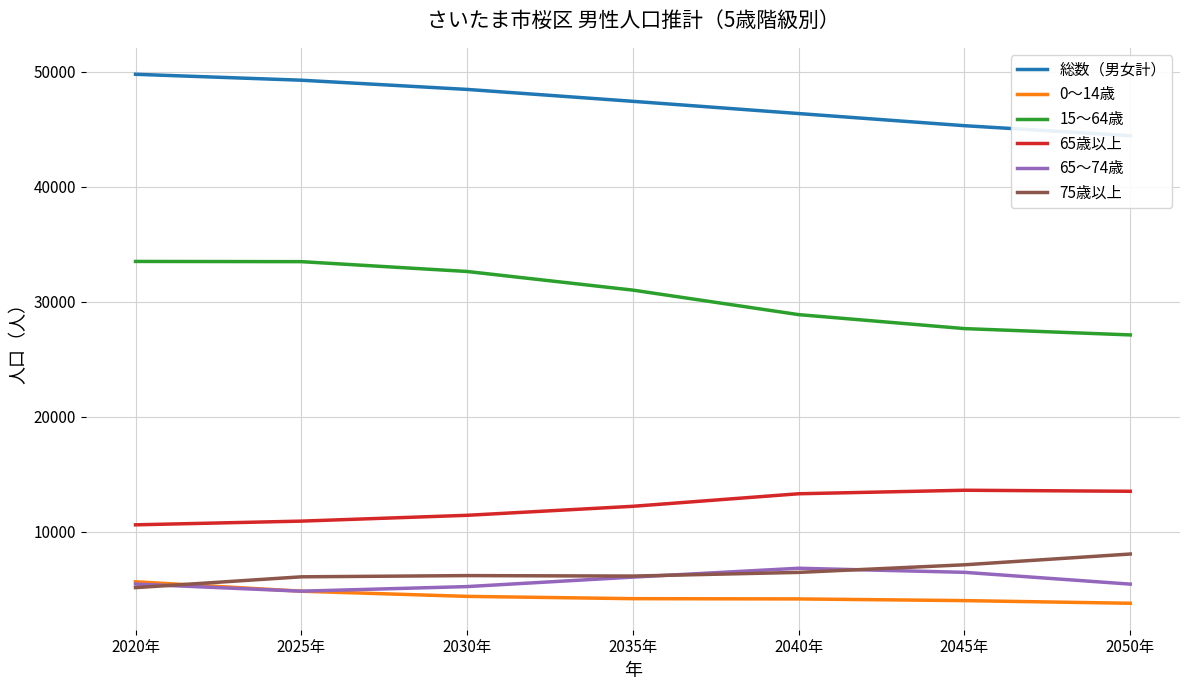

Rank the series by their maximum value, from lowest to highest.

0～14歳, 65～74歳, 75歳以上, 65歳以上, 15～64歳, 総数（男女計）